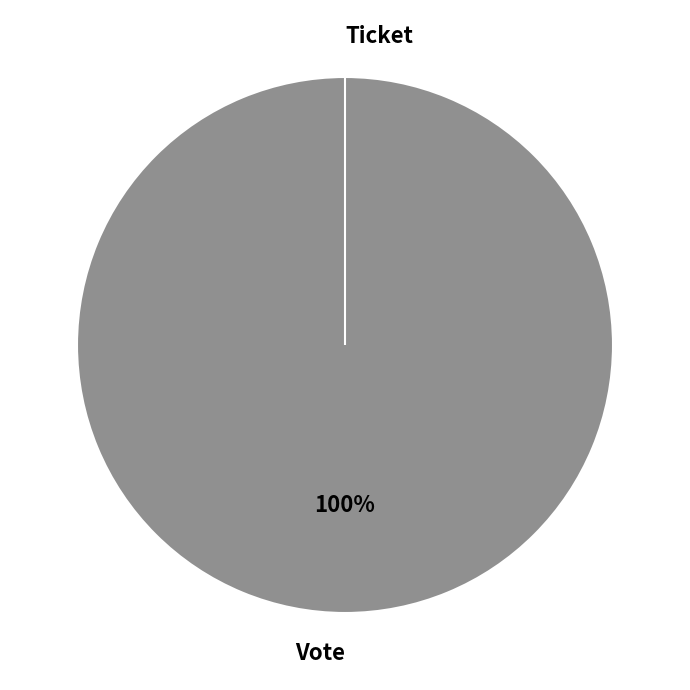

To the nearest percent, what is the combined percentage of Ticket and Vote?

100%